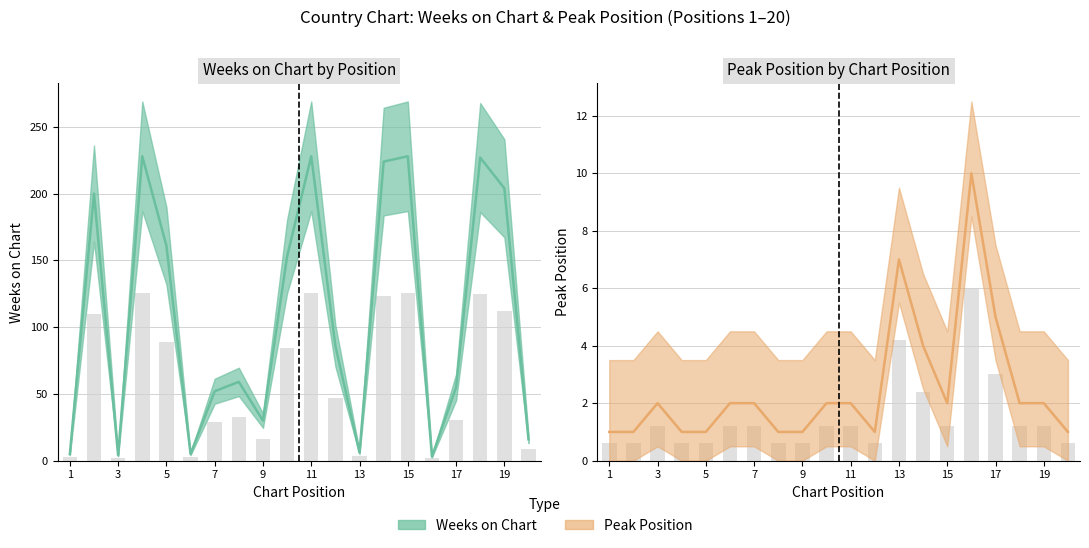

What is the value of the Peak Position bar at the 15th from the left?

2